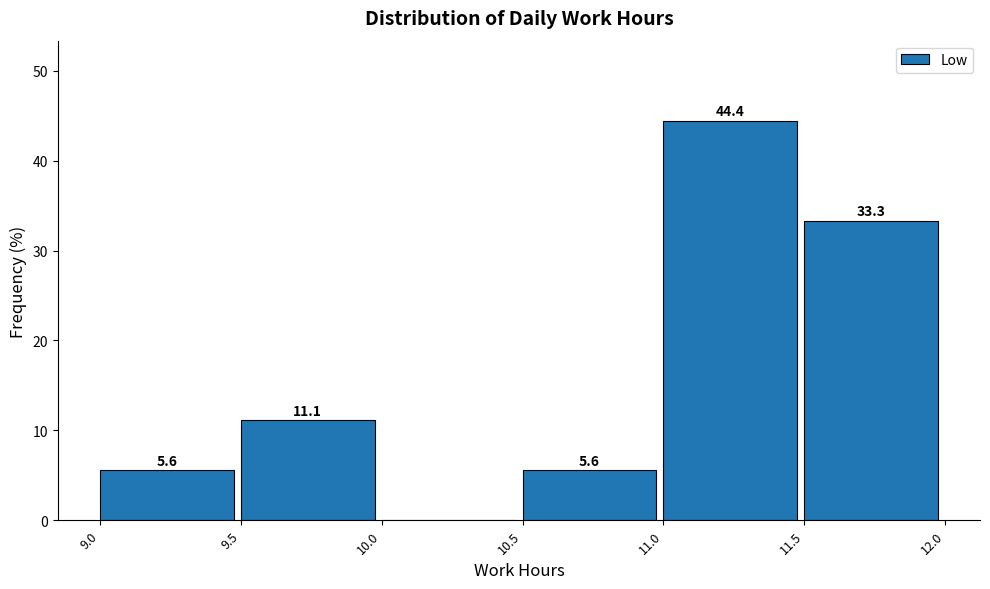

Which range on the x-axis has the tallest bar?

11.0 to 11.5